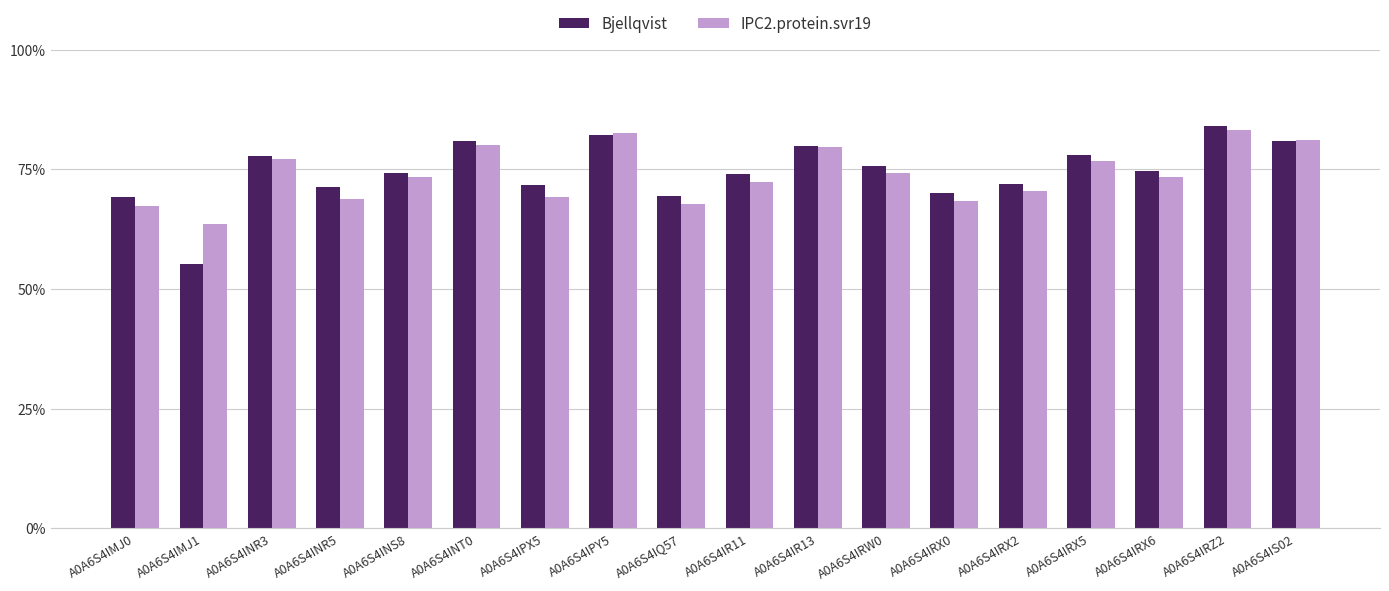

What are all the series names shown in the legend?

Bjellqvist, IPC2.protein.svr19